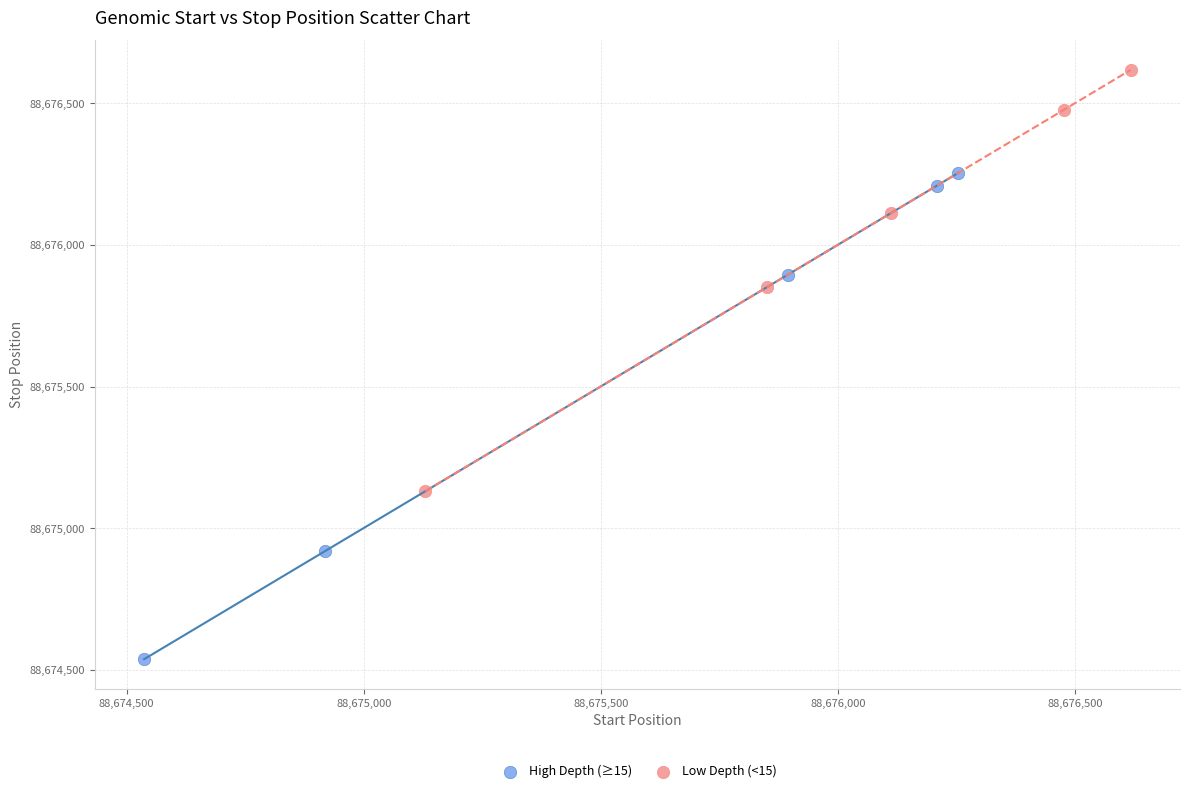

Which series contains the lowest Y value?

High Depth (≥15)